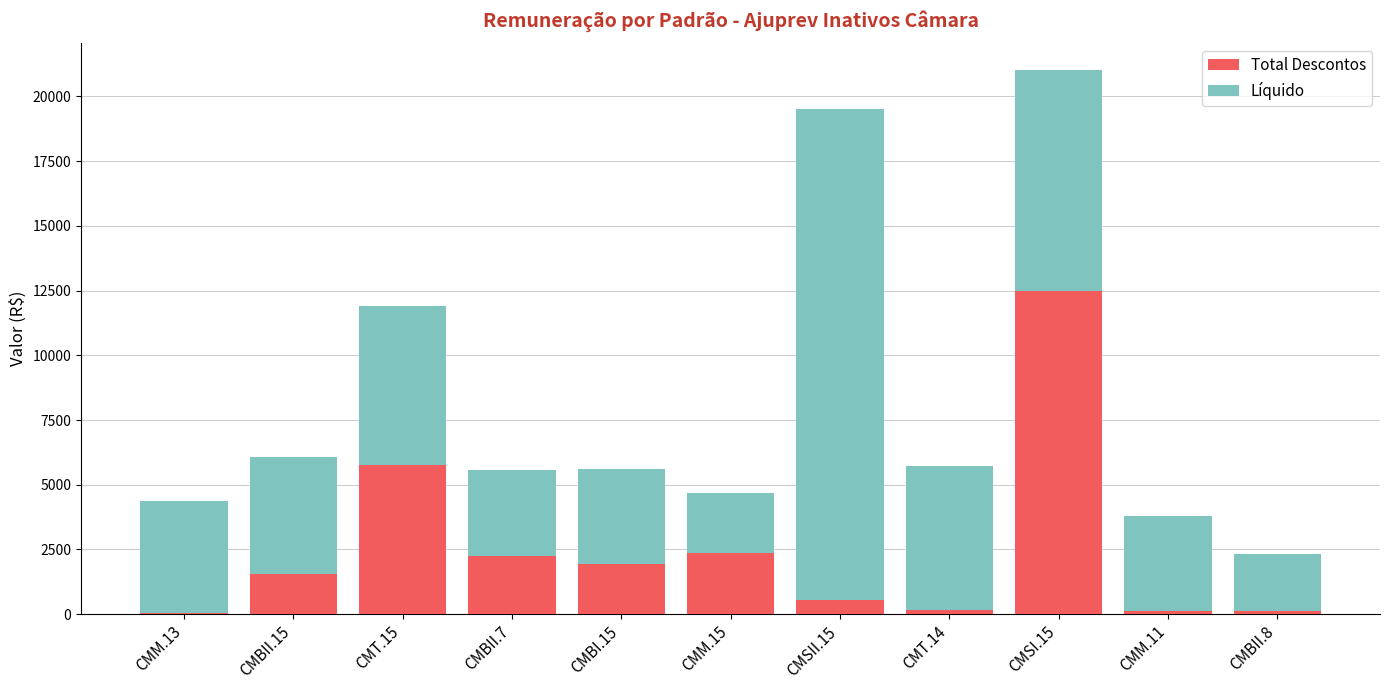

What is the difference between the Total Descontos values at CMM.15 and CMBII.8?

2213.4